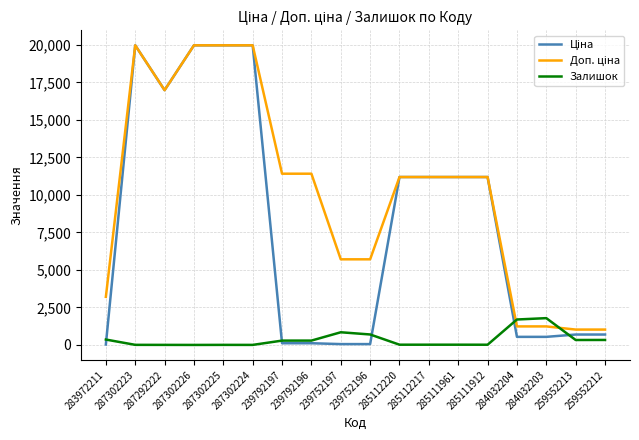

What is the greatest value displayed?

19964.2